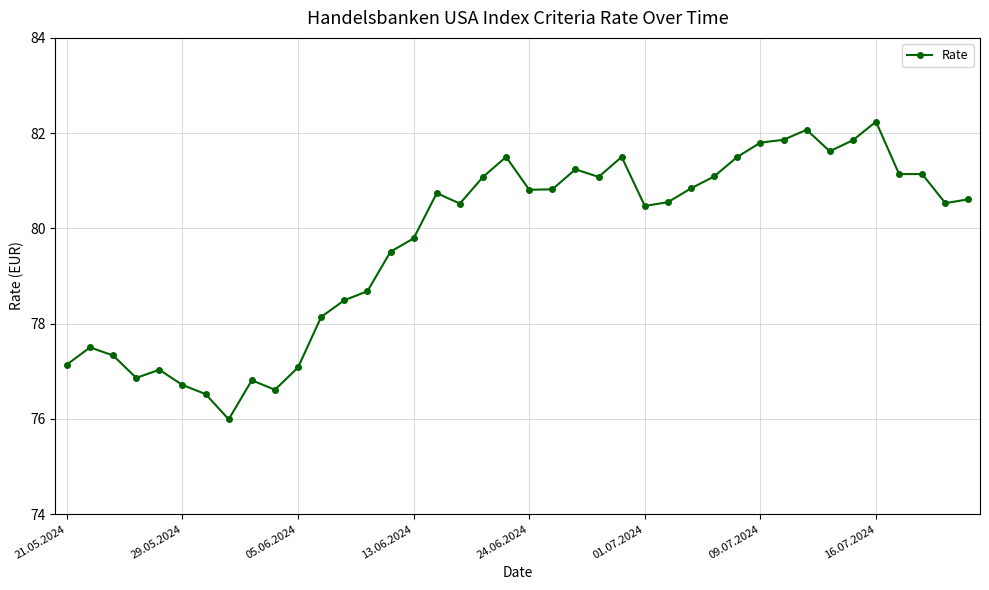

What is the minimum value shown in the chart?

76.0